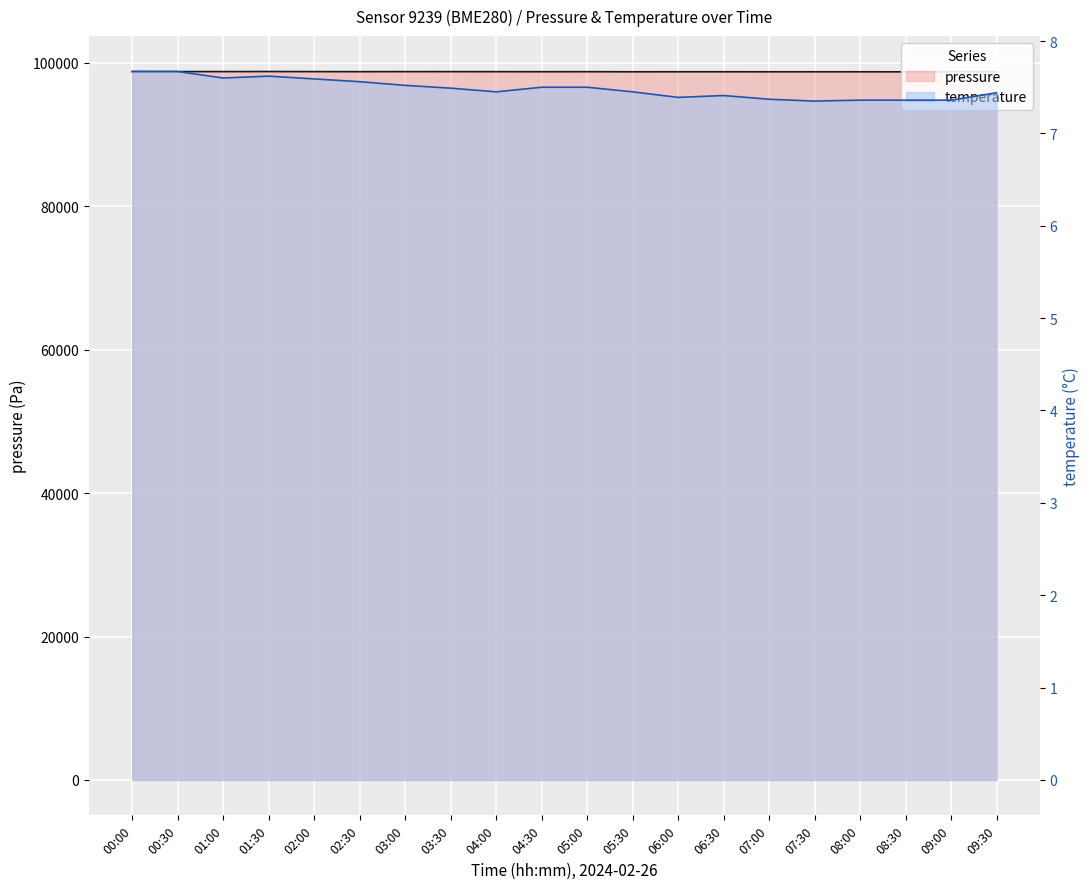

The value of pressure at 00:00 is 98805.4. True or false?

True